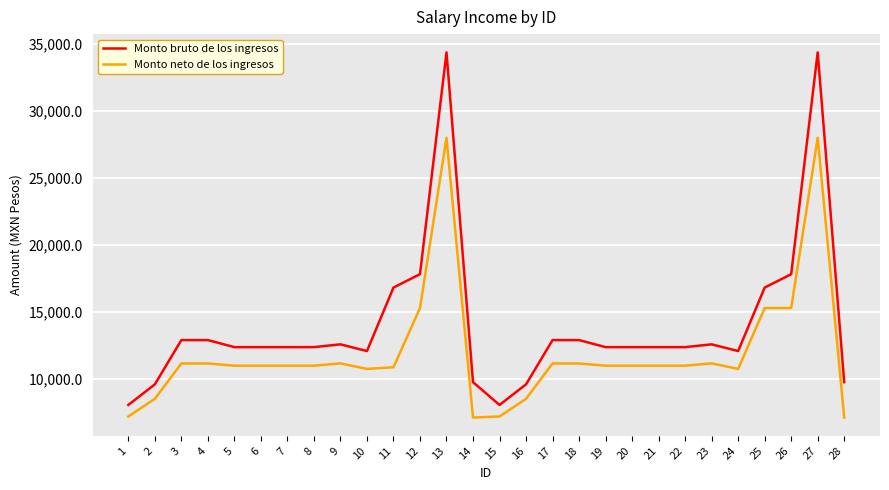

True or false: Monto neto de los ingresos and Monto bruto de los ingresos intersect in this chart.

False